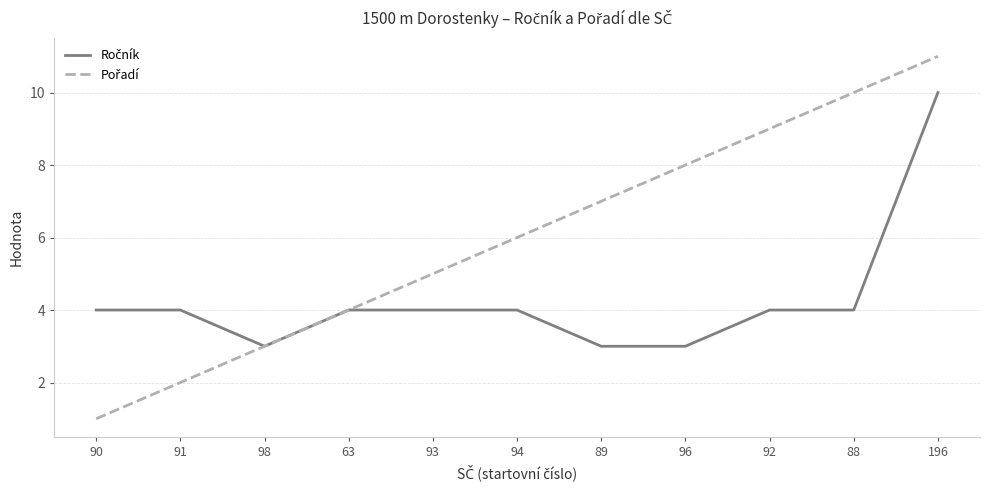

At which category does the chart reach its minimum across all series?

90